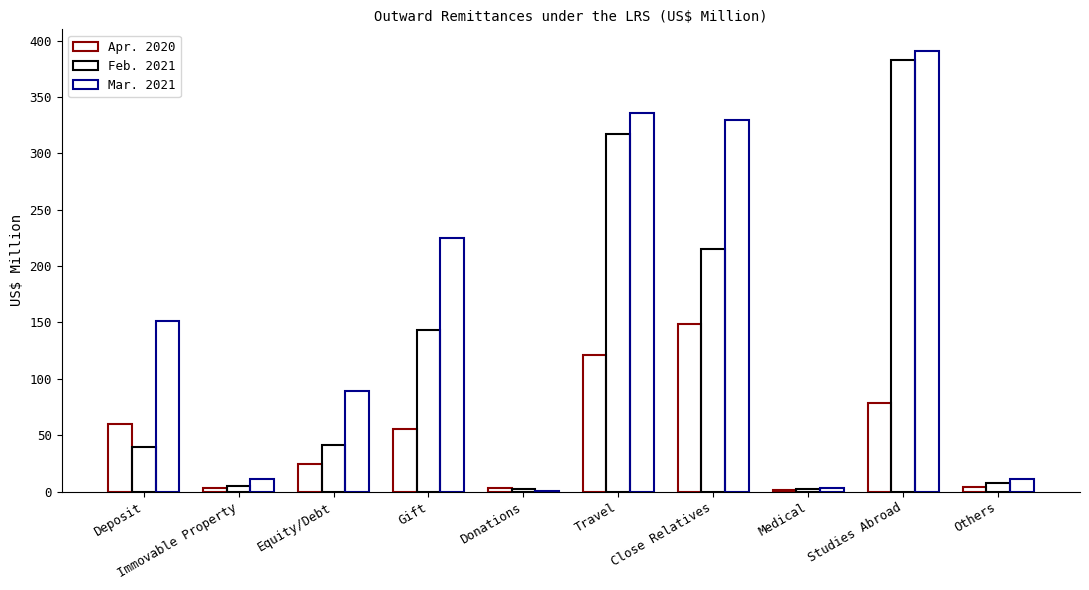

Rank the series by their maximum value, from lowest to highest.

Apr. 2020, Feb. 2021, Mar. 2021